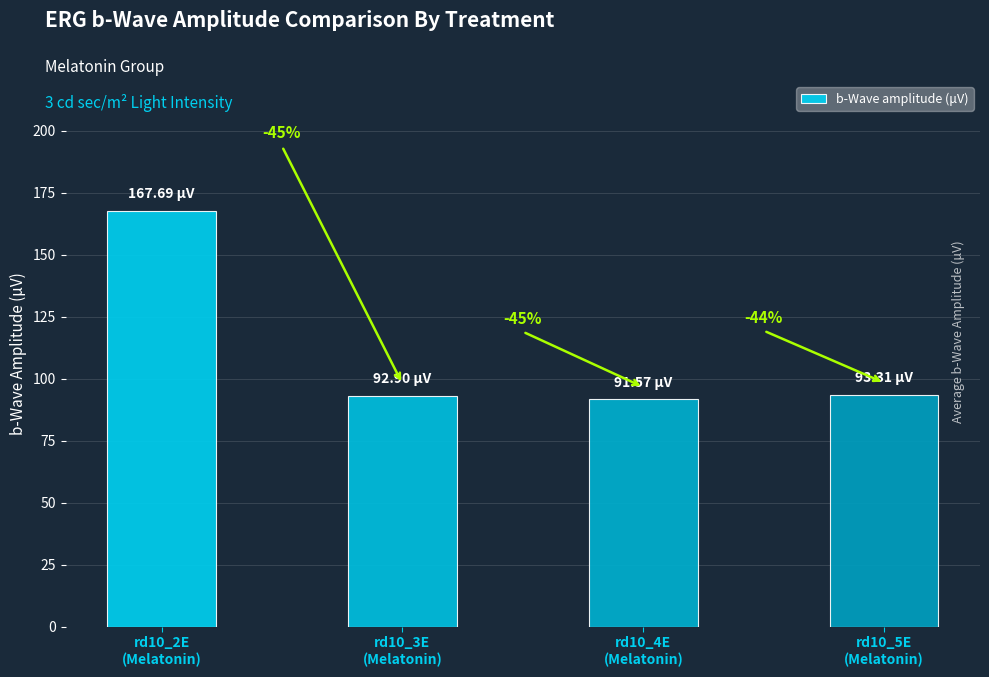

Does the chart contain any negative values?

No